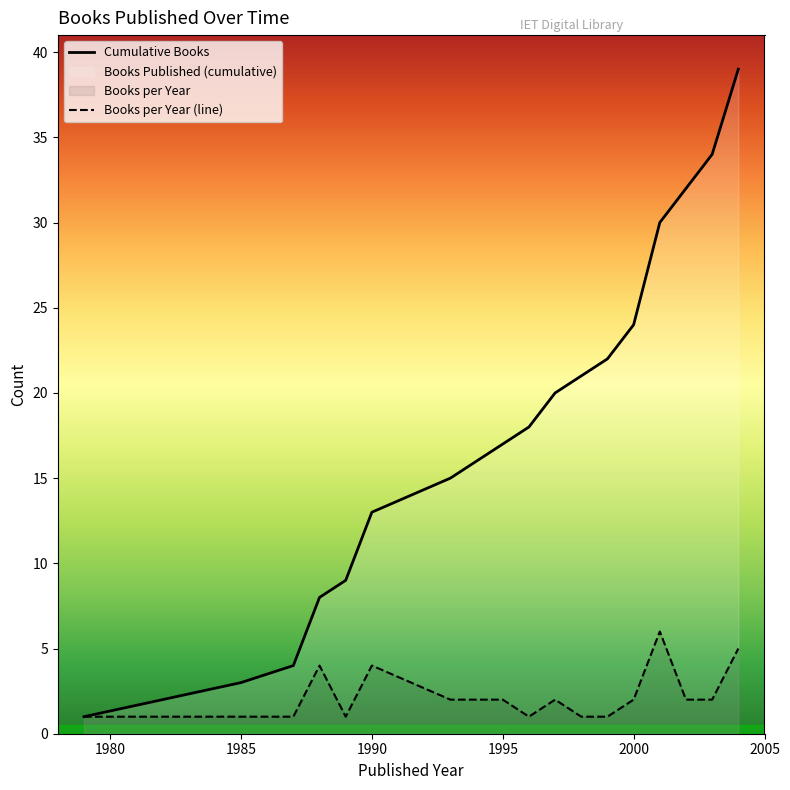

List the series in order of their overall mean, highest first.

Cumulative Books, Books per Year (line)